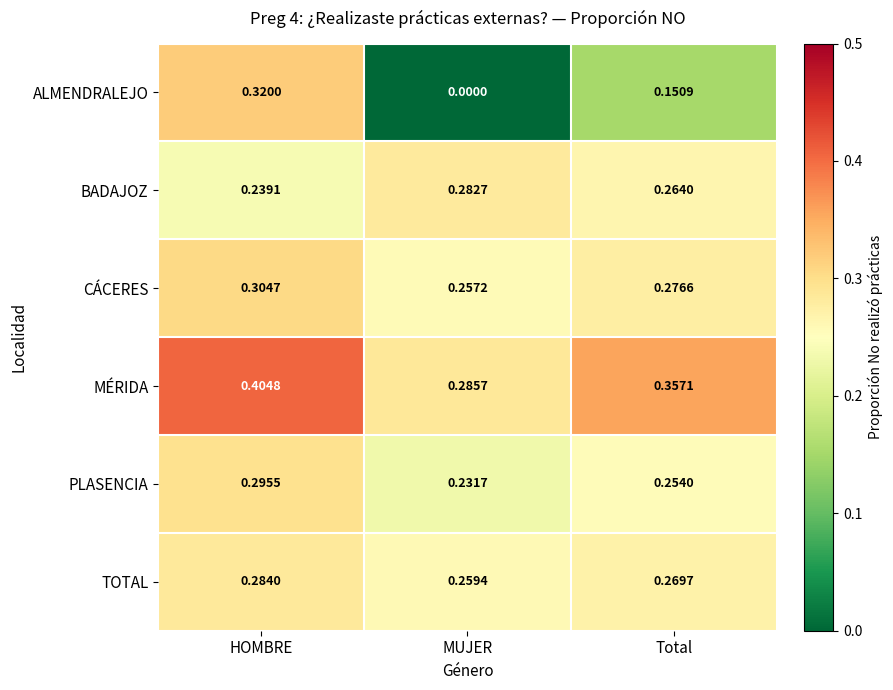

Between HOMBRE and MUJER, which series saw the biggest shift?

ALMENDRALEJO